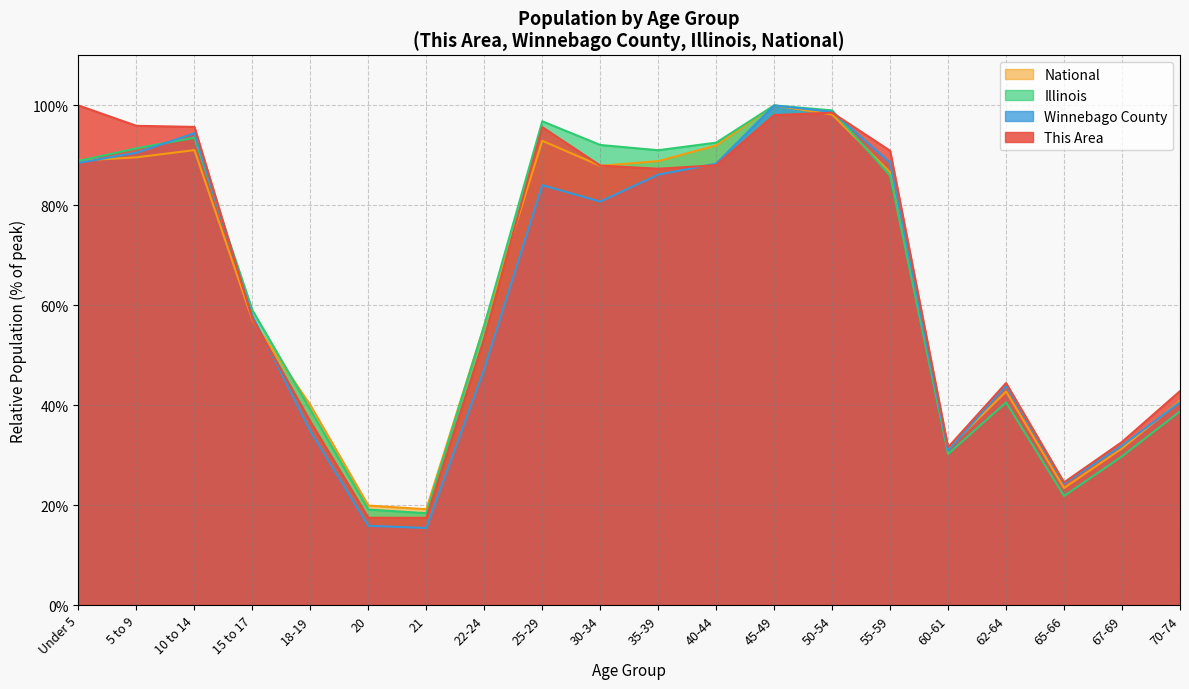

In This Area, how many points are lower than both neighbors (excluding endpoints)?

4